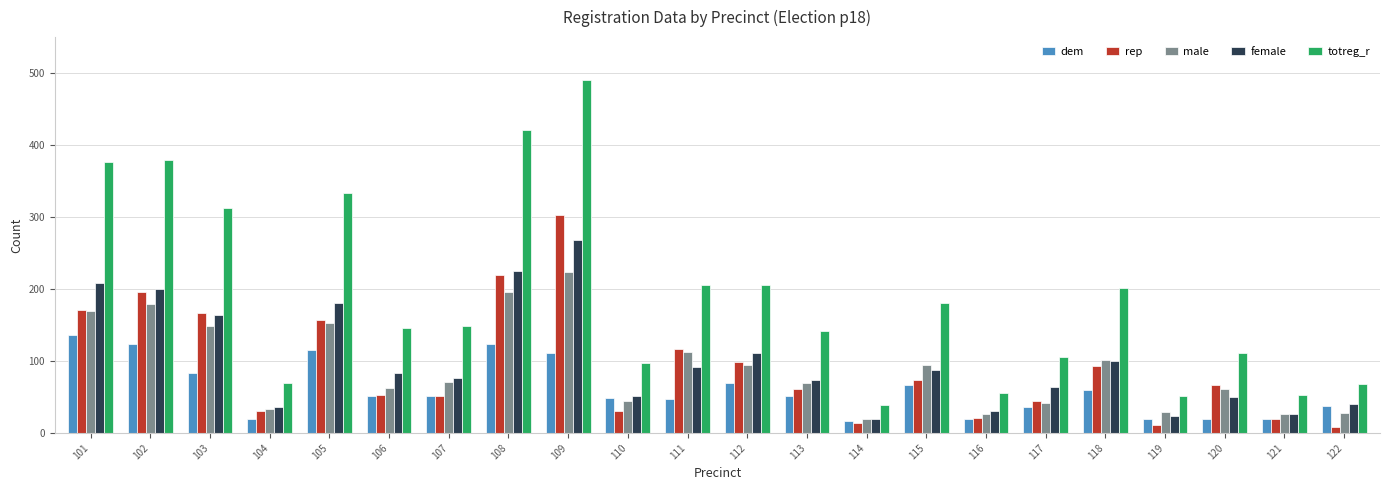

The value of totreg_r at 117 is 106. True or false?

True